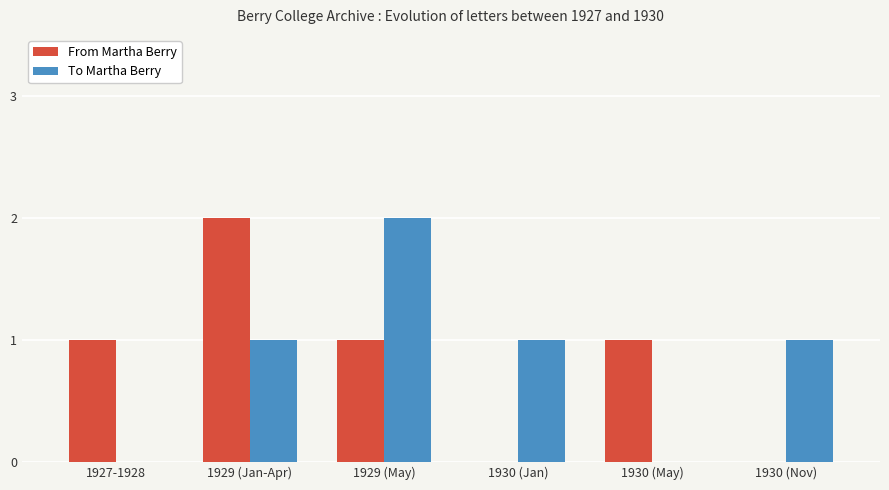

Reading left to right, what are all the values shown in this chart?

From Martha Berry: 1	2	1	0	1	0
To Martha Berry: 0	1	2	1	0	1